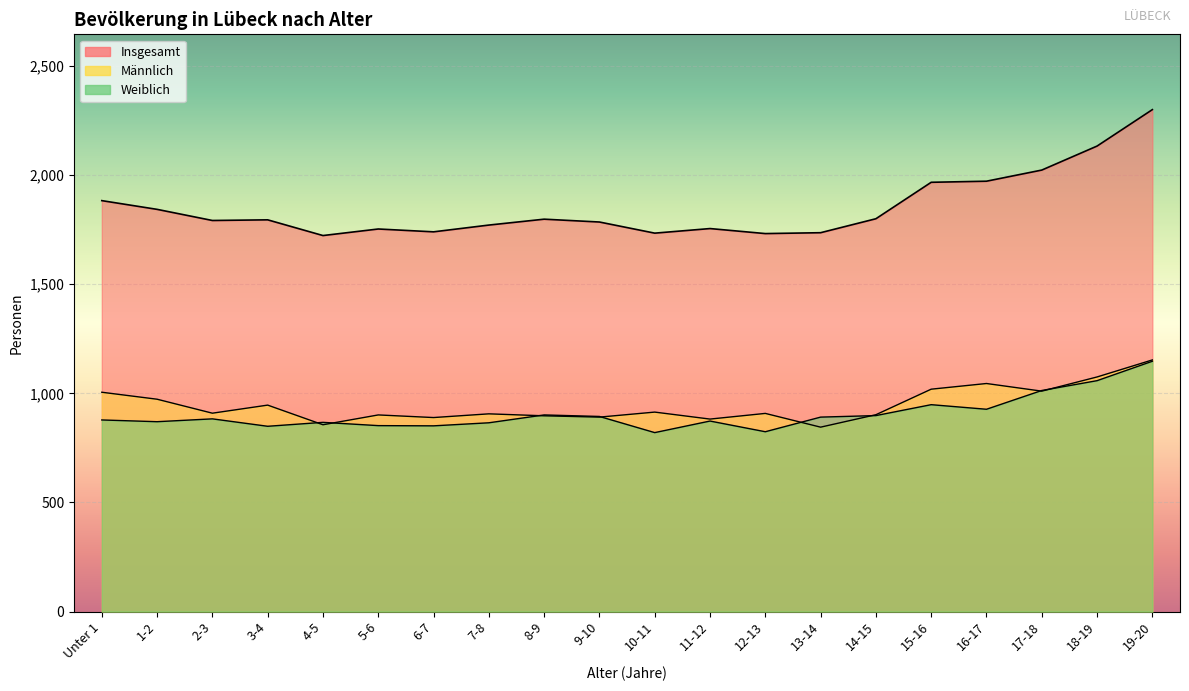

How many interior local valleys does the Insgesamt series have?

5